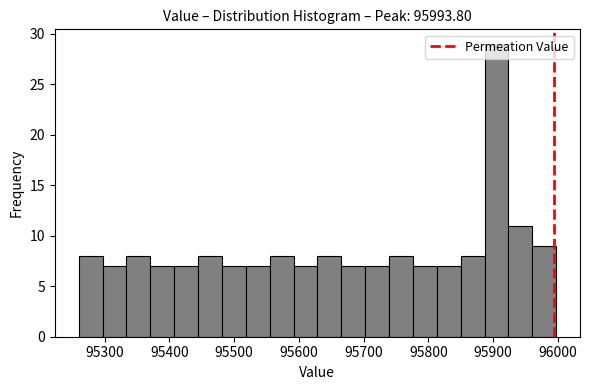

Read against the x-axis, roughly where is the centre of the tallest bar?

95910